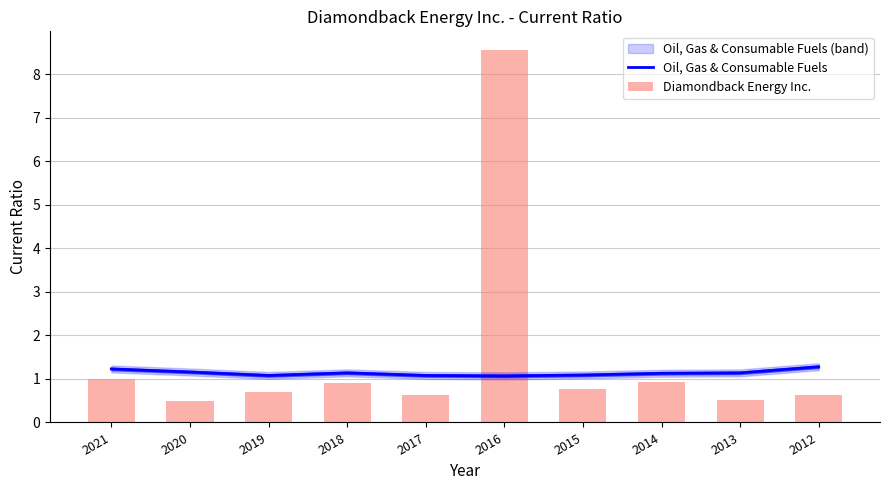

Reading right to left, extract all data points from this chart.

Oil, Gas & Consumable Fuels: 2012=1.3	2013=1.1	2014=1.1	2015=1.1	2016=1.1	2017=1.1	2018=1.1	2019=1.1	2020=1.2	2021=1.2
Diamondback Energy Inc.: 2012=0.6	2013=0.5	2014=0.9	2015=0.8	2016=8.6	2017=0.6	2018=0.9	2019=0.7	2020=0.5	2021=1.0